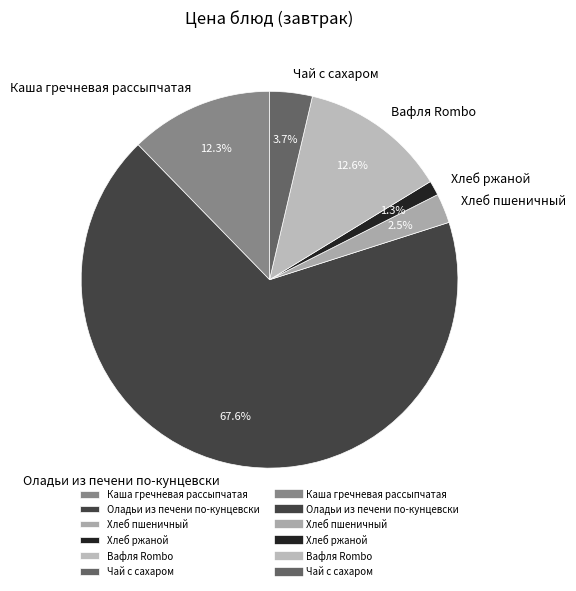

Approximately how many times larger is the value at Хлеб ржаной compared to Хлеб пшеничный?

0.5